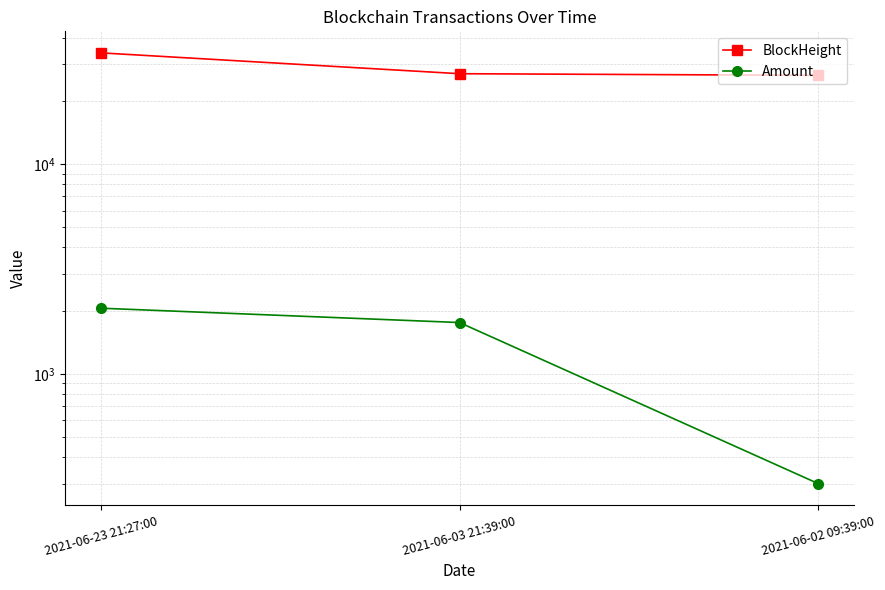

What is the greatest value displayed?

33843.0